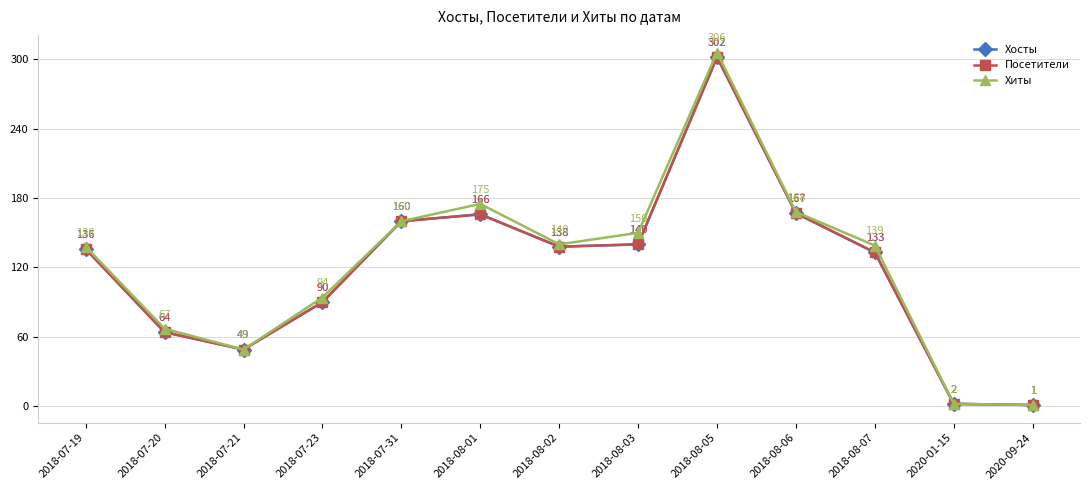

Count the number of categories in the chart.

13